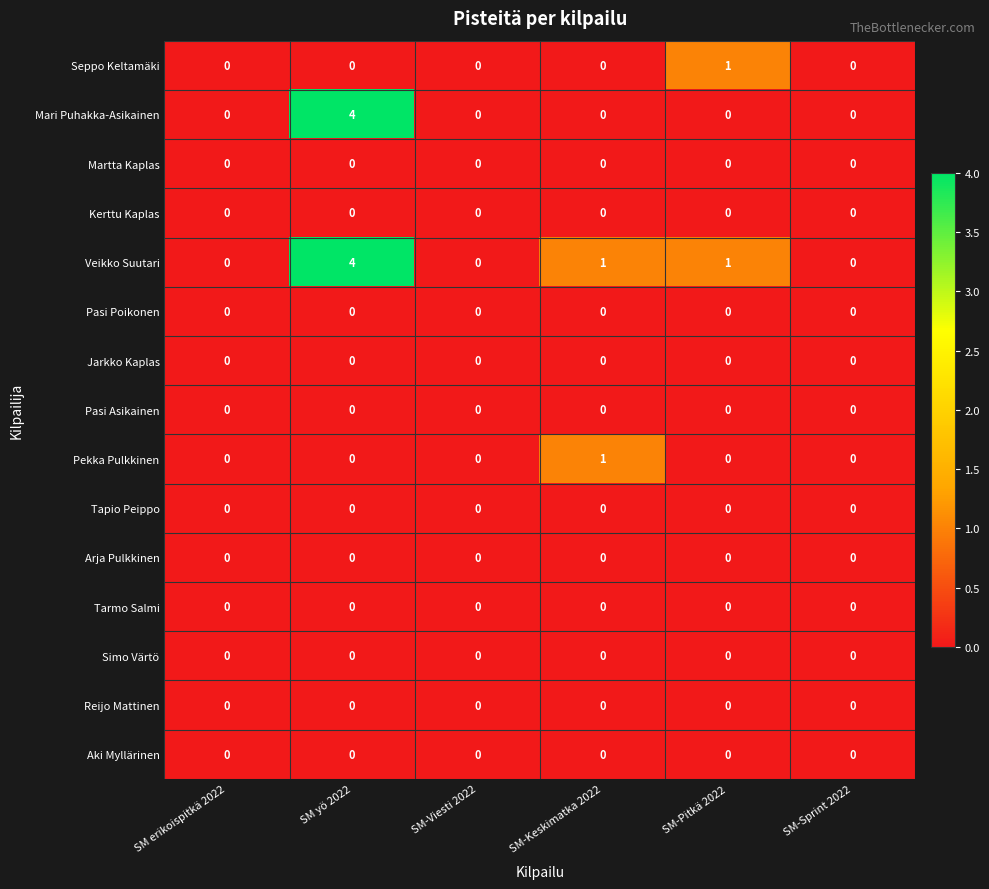

Which category has the highest value across all series?

SM yö 2022